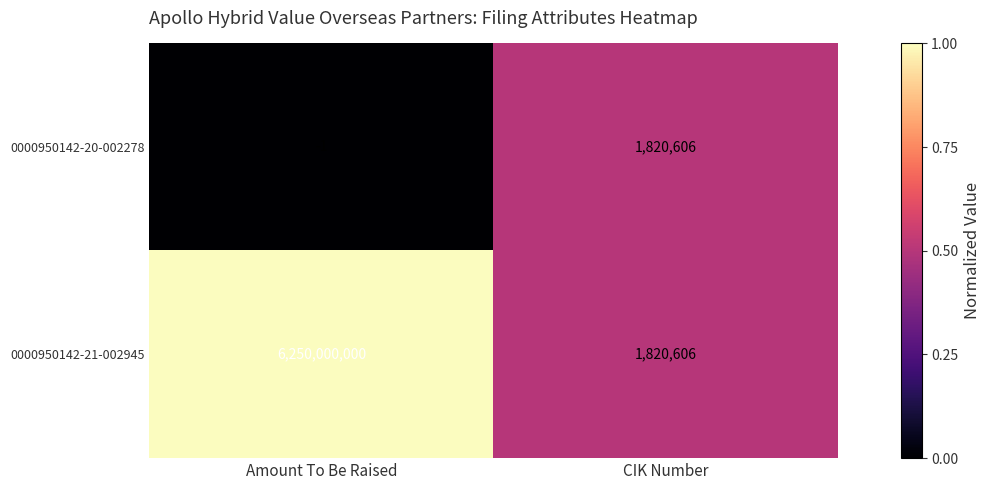

The value of 0000950142-20-002278 at CIK Number is 2575827. True or false?

False